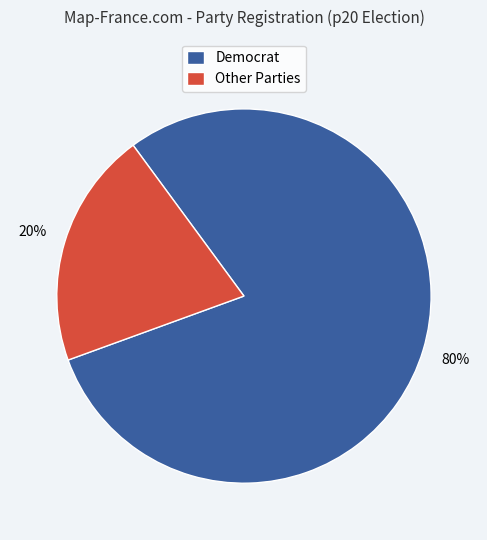

How many slices are in this pie chart?

2